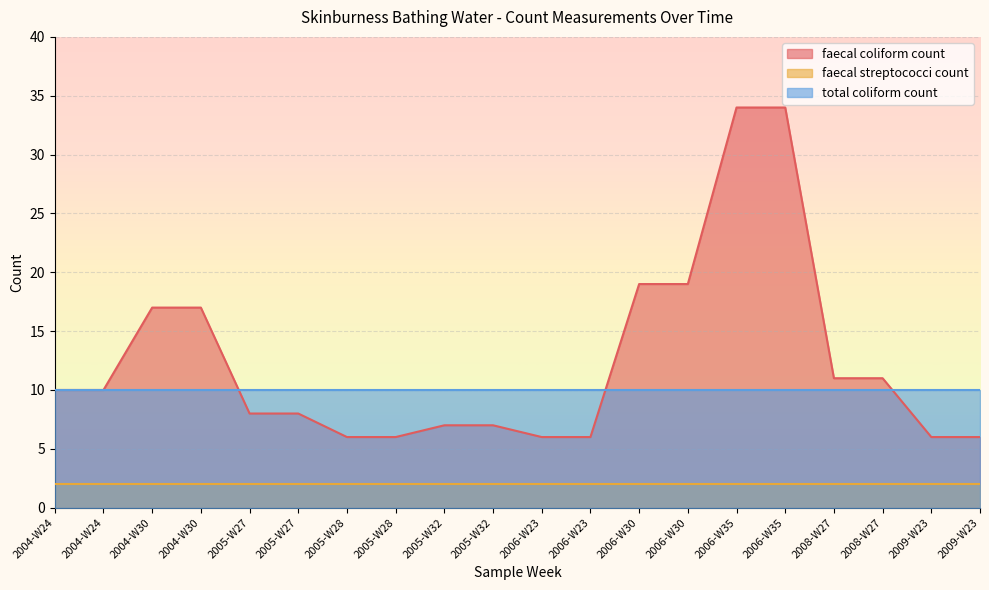

What is the label of the 2nd point from the left?

2004-W24